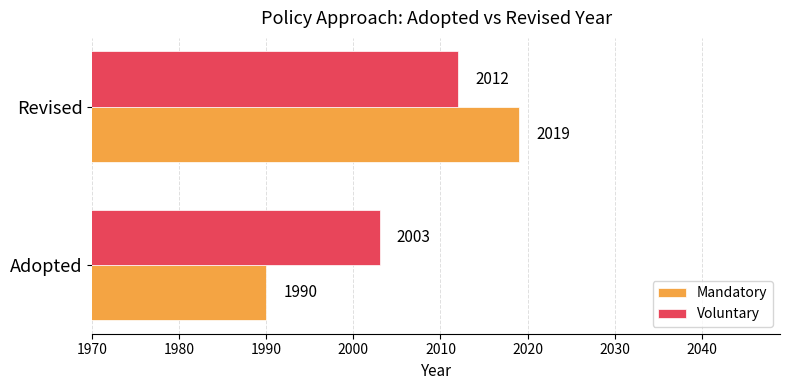

True or false: Voluntary has a value of 2012 at Revised.

True